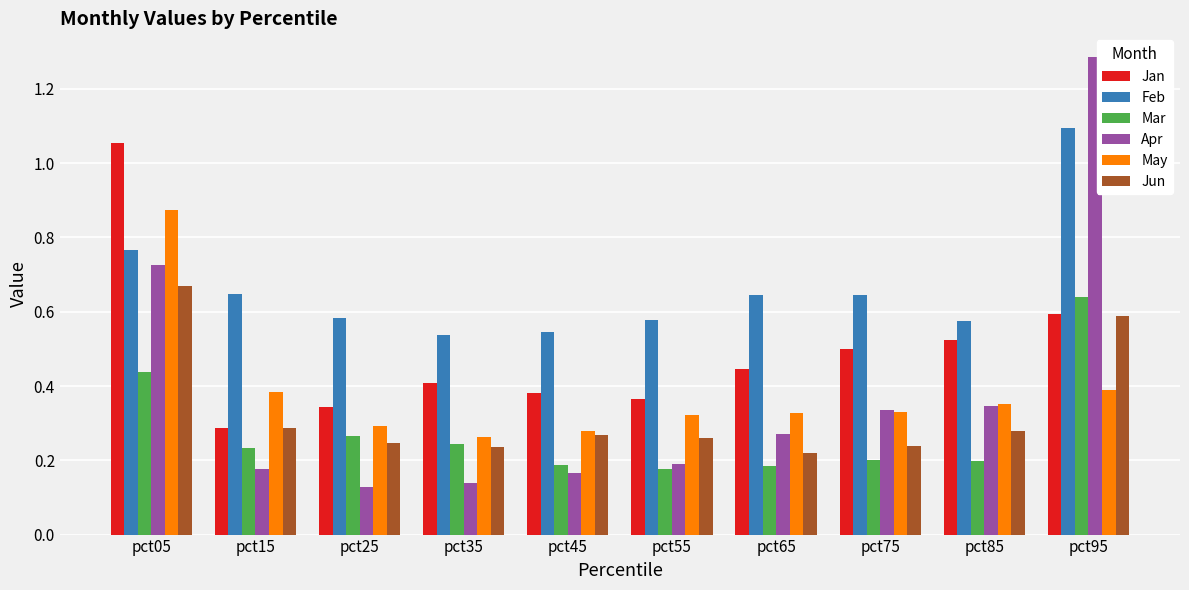

Rank the series at pct45 from highest to lowest value.

Feb, Jan, May, Jun, Mar, Apr